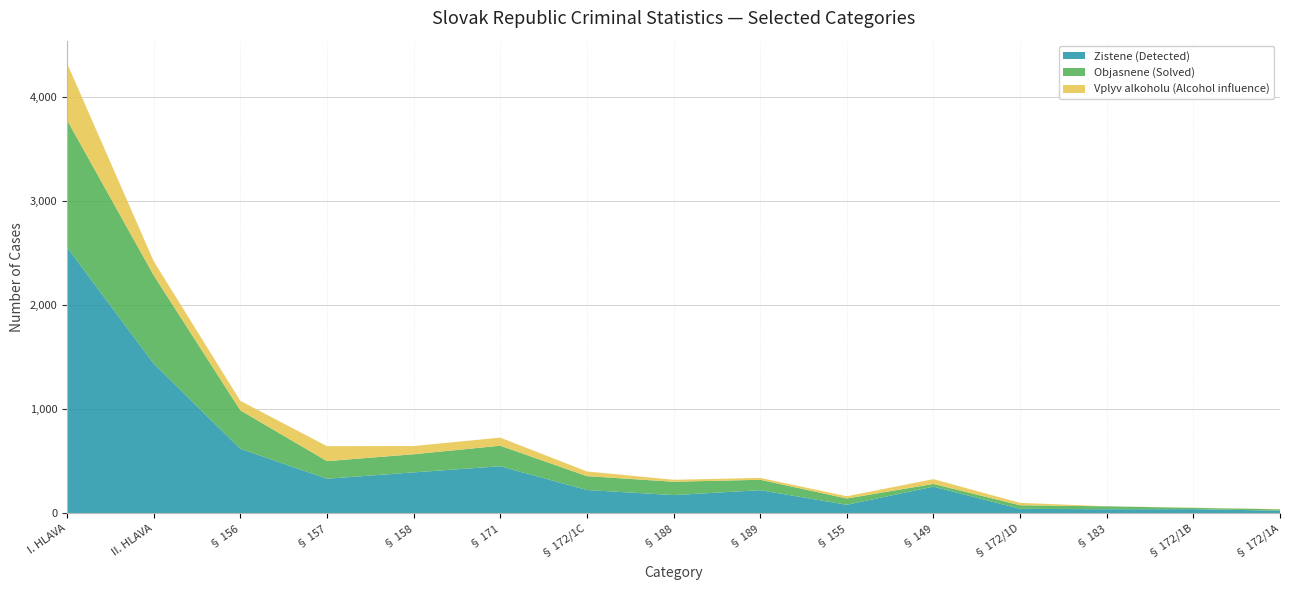

Reading right to left, extract all data points from this chart.

Zistene (Detected): § 172/1A=25	§ 172/1B=40	§ 183=39	§ 172/1D=43	§ 149=256	§ 155=82	§ 189=222	§ 188=175	§ 172/1C=224	§ 171=452	§ 158=393	§ 157=332	§ 156=620	II. HLAVA=1439	I. HLAVA=2555
Objasnene (Solved): § 172/1A=13	§ 172/1B=12	§ 183=28	§ 172/1D=34	§ 149=26	§ 155=60	§ 189=100	§ 188=128	§ 172/1C=133	§ 171=197	§ 158=174	§ 157=169	§ 156=369	II. HLAVA=847	I. HLAVA=1222
Vplyv alkoholu (Alcohol influence): § 172/1A=2	§ 172/1B=2	§ 183=1	§ 172/1D=23	§ 149=46	§ 155=22	§ 189=18	§ 188=19	§ 172/1C=45	§ 171=78	§ 158=79	§ 157=144	§ 156=91	II. HLAVA=136	I. HLAVA=546